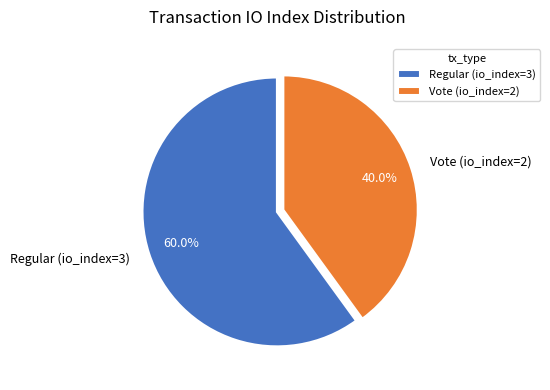

Is there any slice that represents more than half of the pie?

Yes